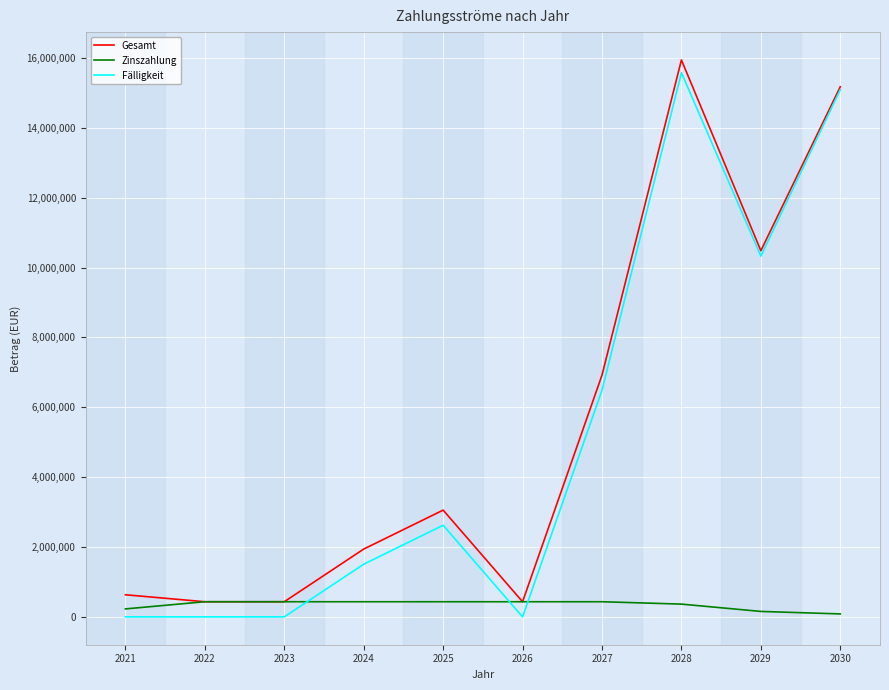

Rank the series at 2024 from lowest to highest value.

Zinszahlung, Fälligkeit, Gesamt